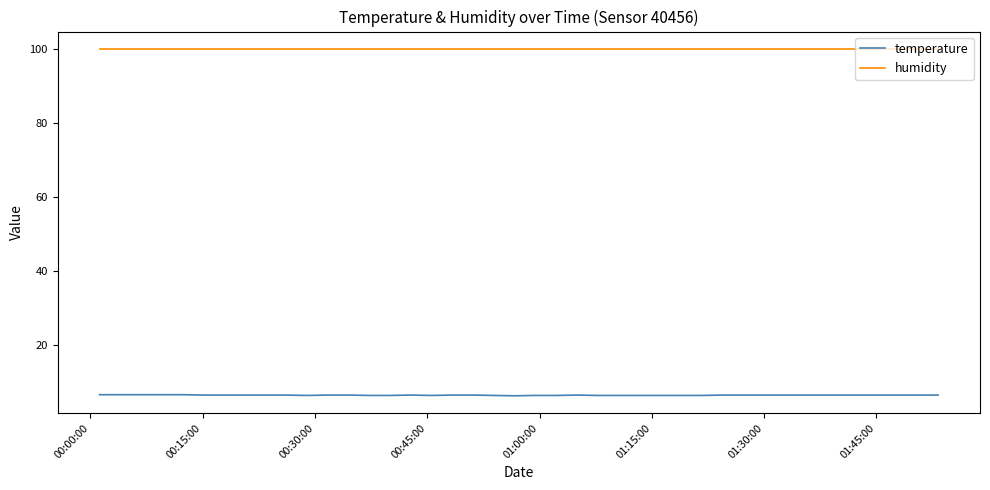

Which series has the widest spread of values?

temperature